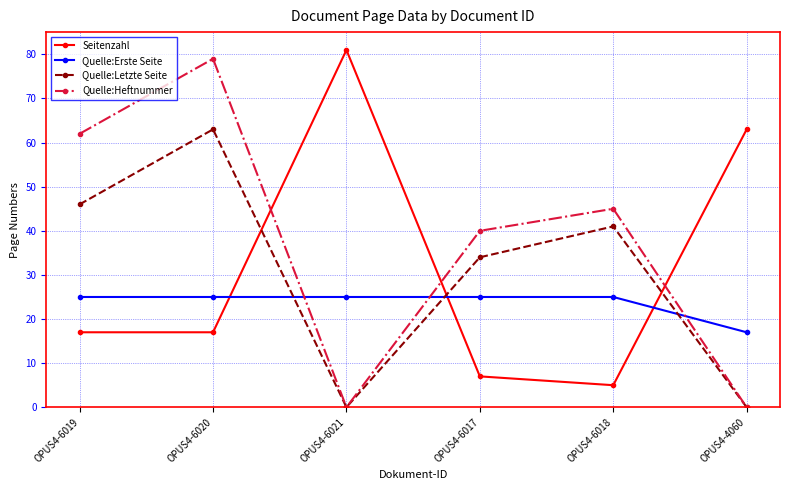

The Quelle:Erste Seite series shows 25 at OPUS4-6019. True or false?

True